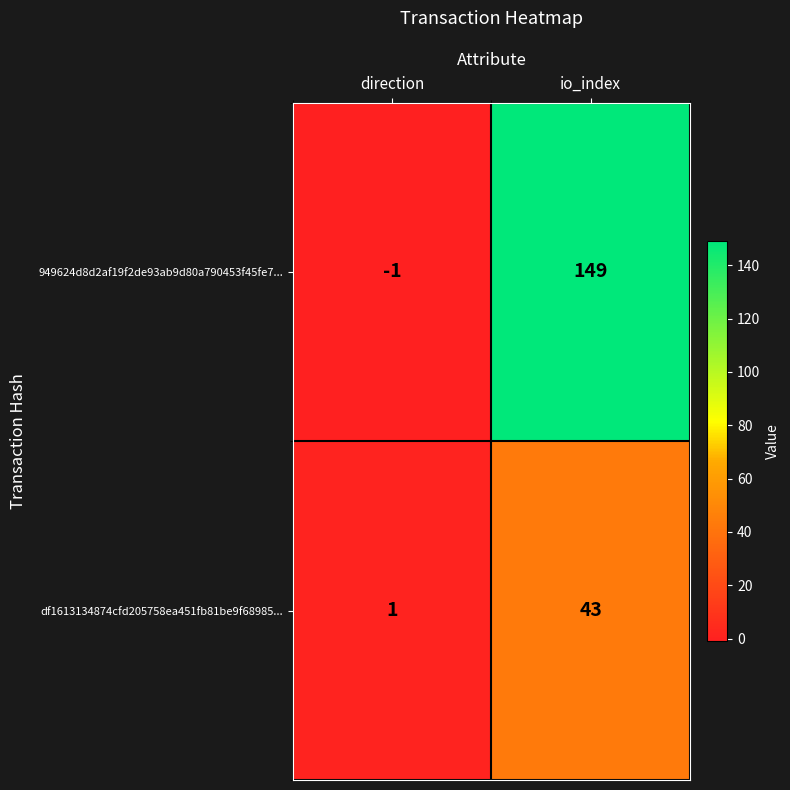

At how many categories does at least one series exceed 6?

1